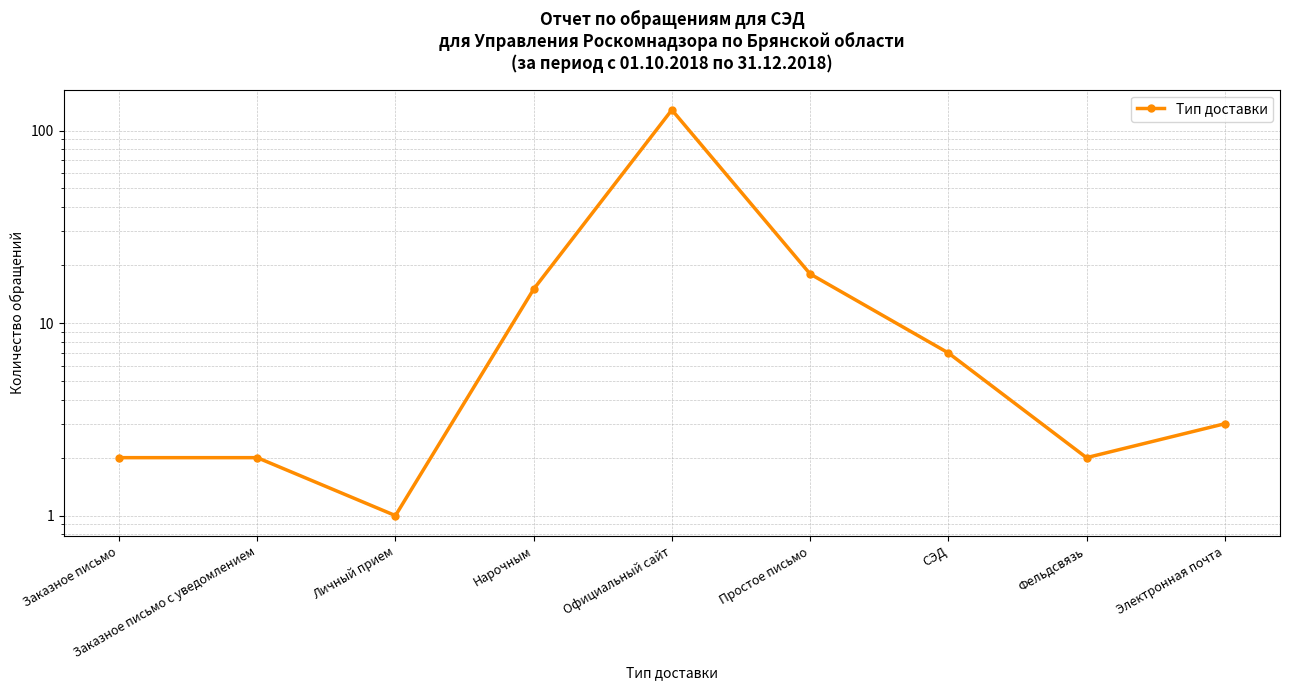

Does the chart display data point markers on the line(s)?

Yes